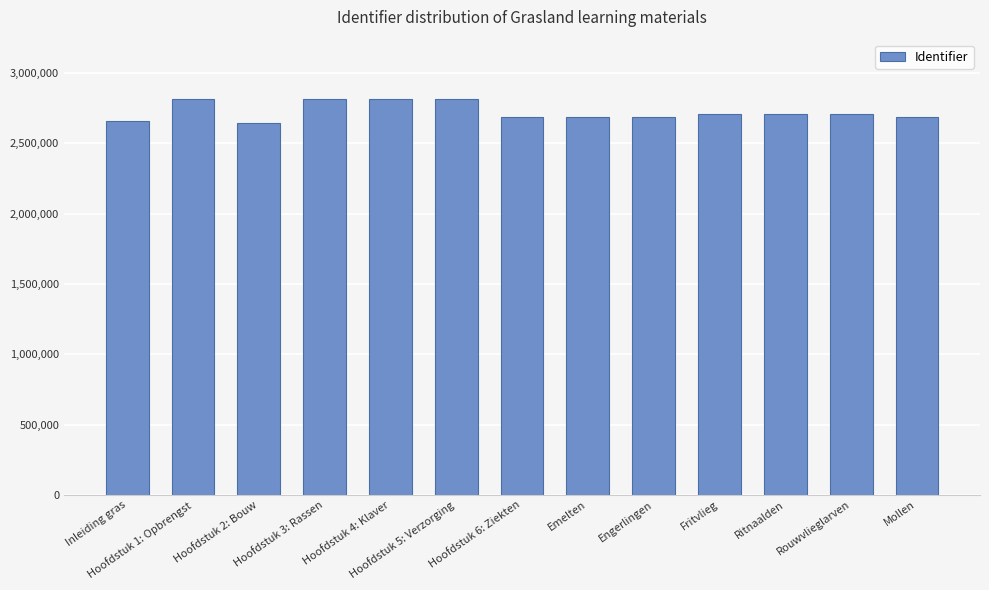

What is the smallest value displayed?

2645153